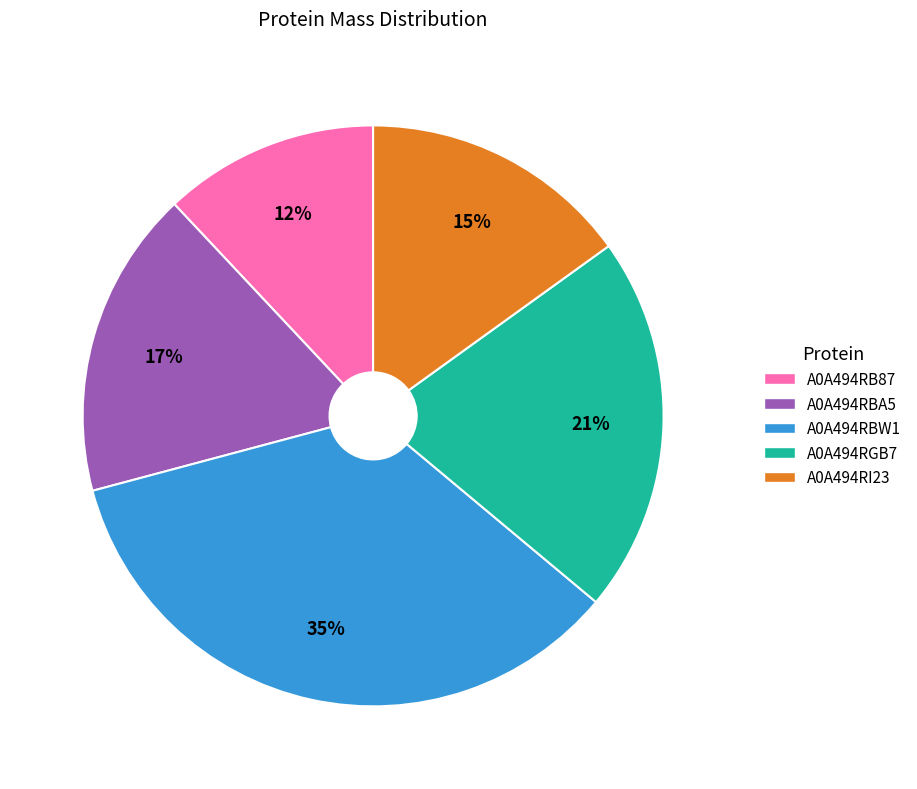

The A0A494RGB7 slice represents 33% of the pie. True or false?

False